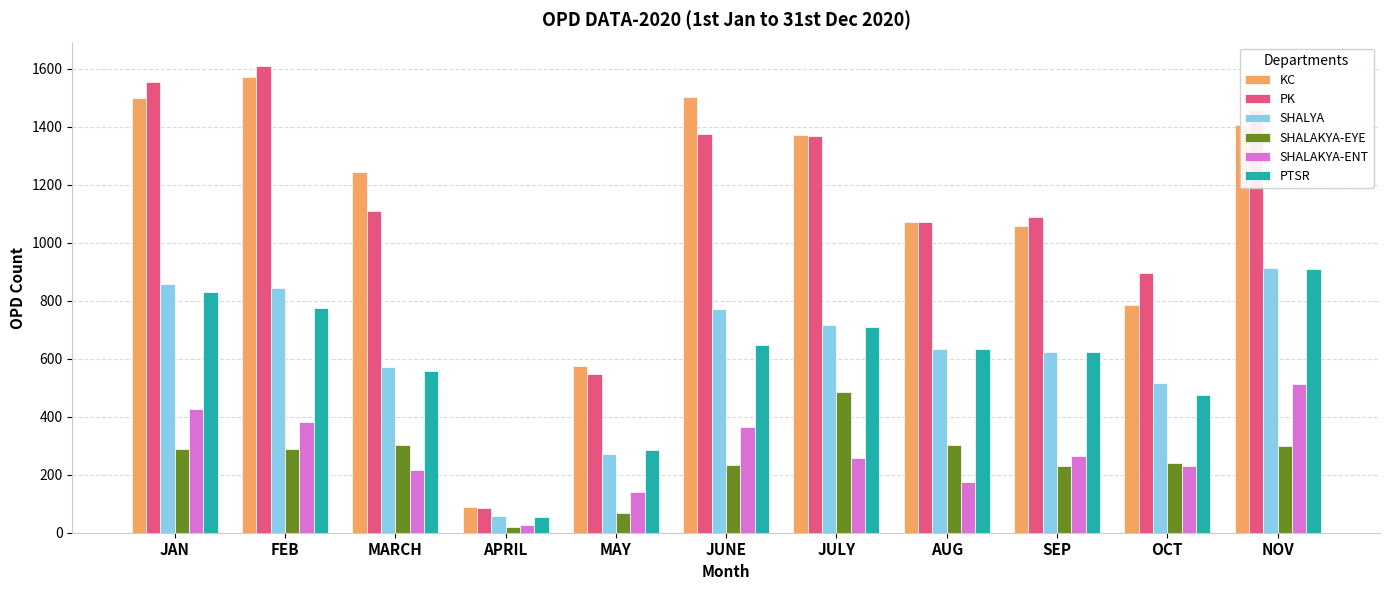

The value of SHALAKYA-EYE at JUNE is 49. True or false?

False